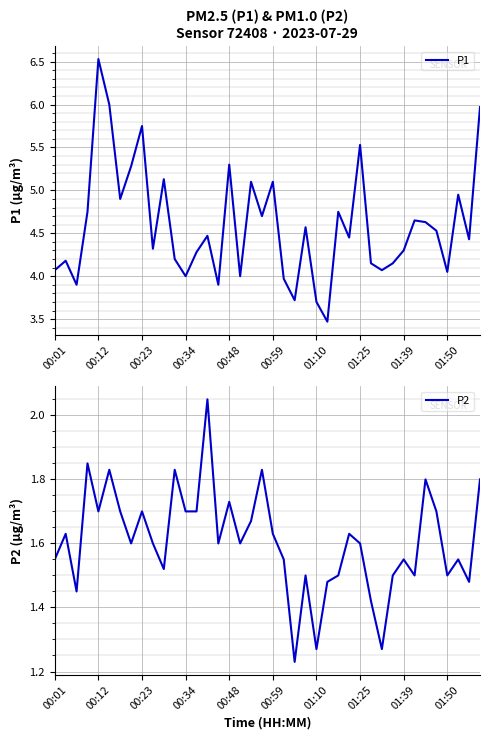

How many lines are shown in the chart?

2